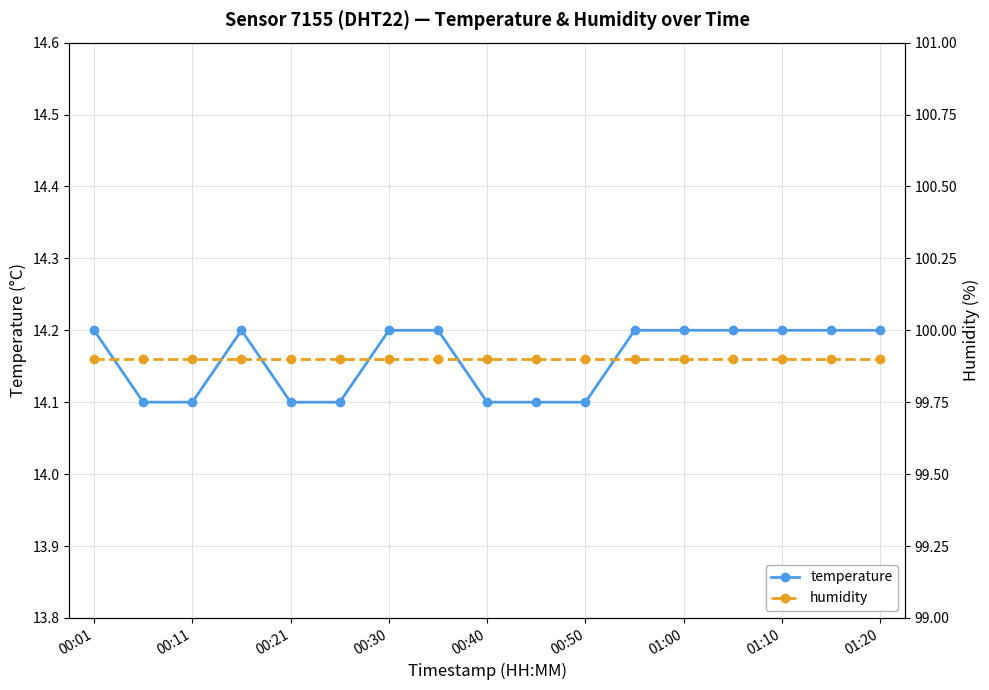

True or false: temperature has a value of 24.3 at 00:50.

False